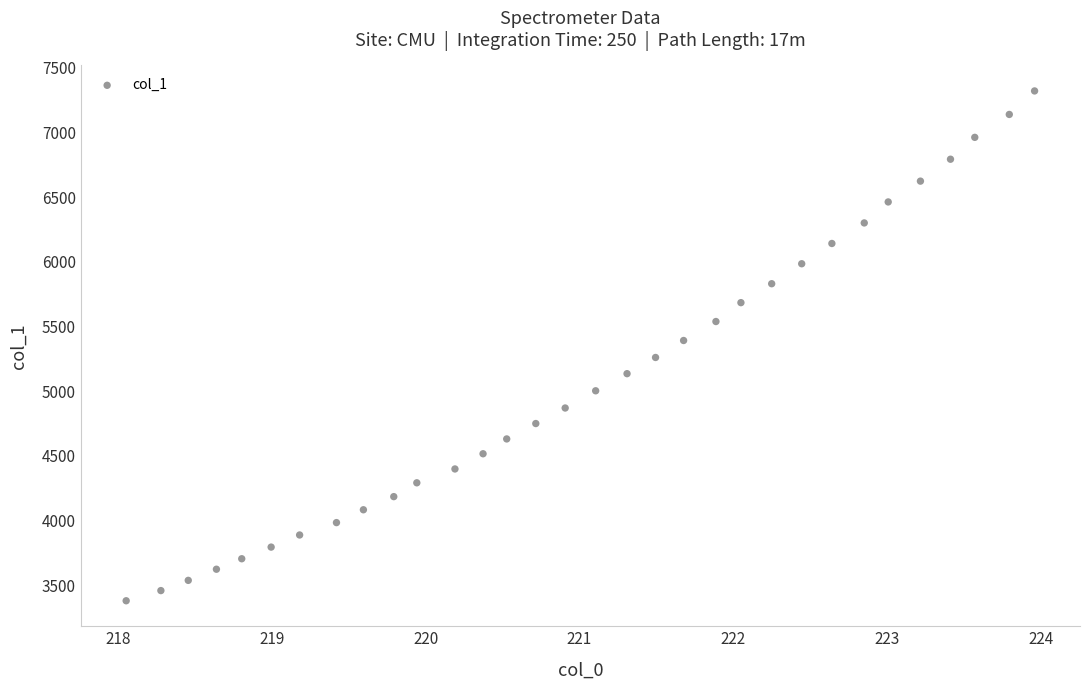

What is the range of Y values (max minus min)?

3941.3